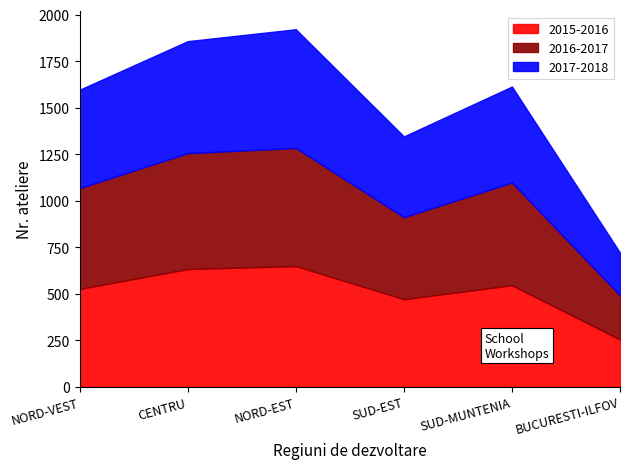

Is the value of 2017-2018 at NORD-VEST greater than the value of 2015-2016 at BUCURESTI-ILFOV?

Yes